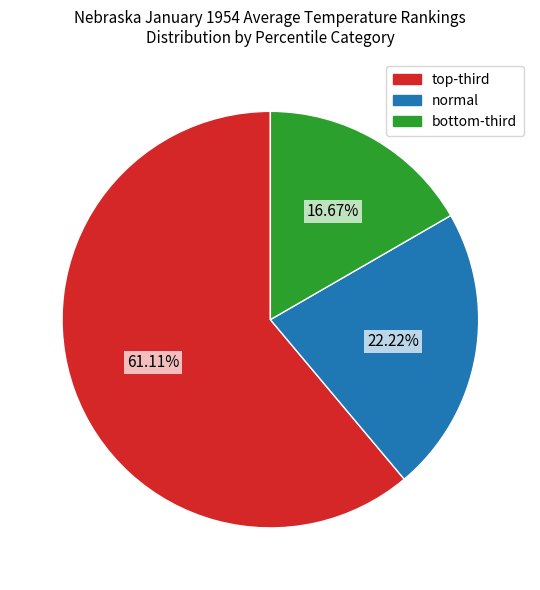

How many segments does this pie chart have?

3